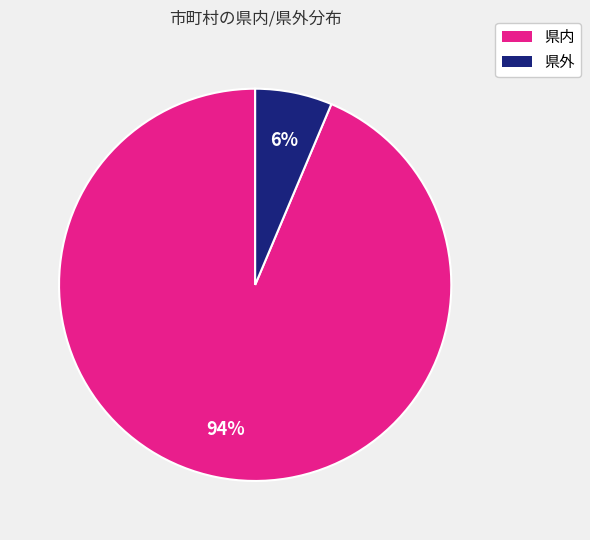

To the nearest percent, what percentage of the pie is 県外?

6%